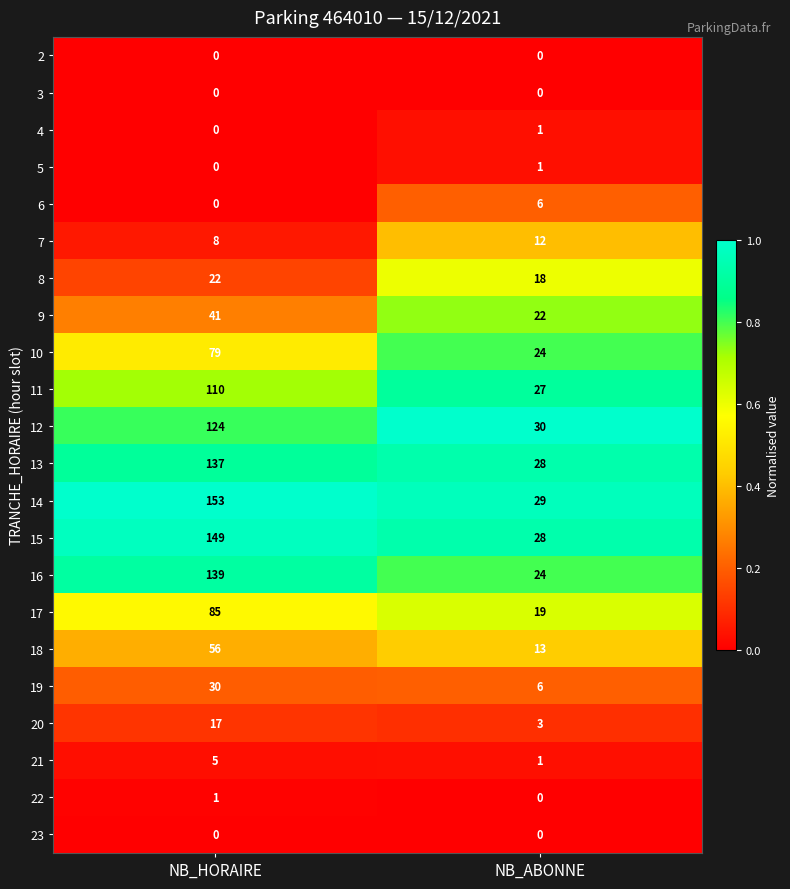

At how many categories does at least one series exceed 0?

2